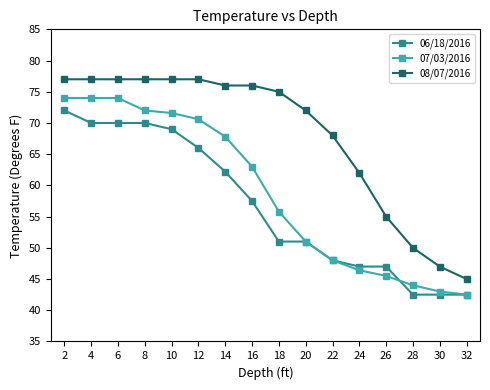

List the series in order of their overall mean, lowest first.

06/18/2016, 07/03/2016, 08/07/2016